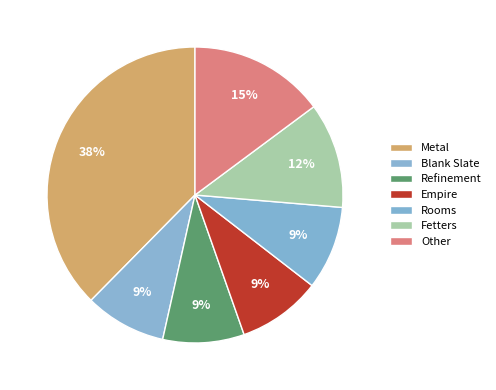

Count the number of slices in the pie.

7